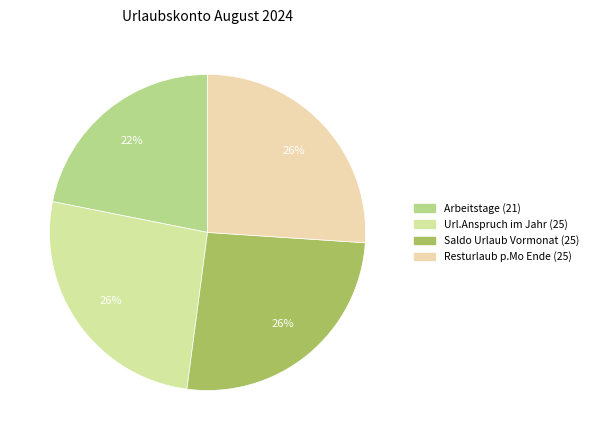

Count the number of slices in the pie.

4